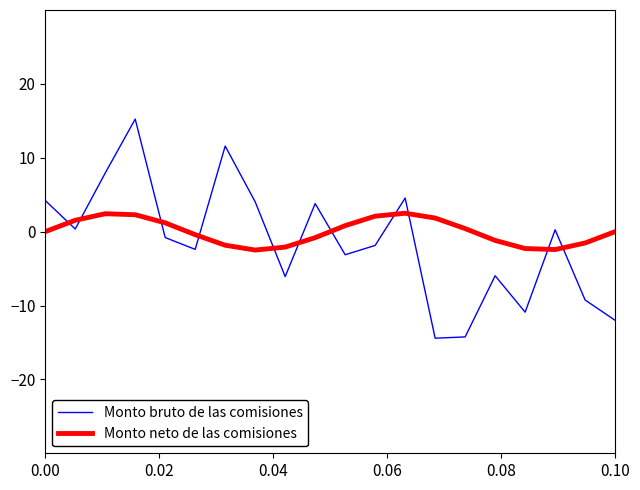

What are all the series names shown in the legend?

Monto bruto de las comisiones, Monto neto de las comisiones